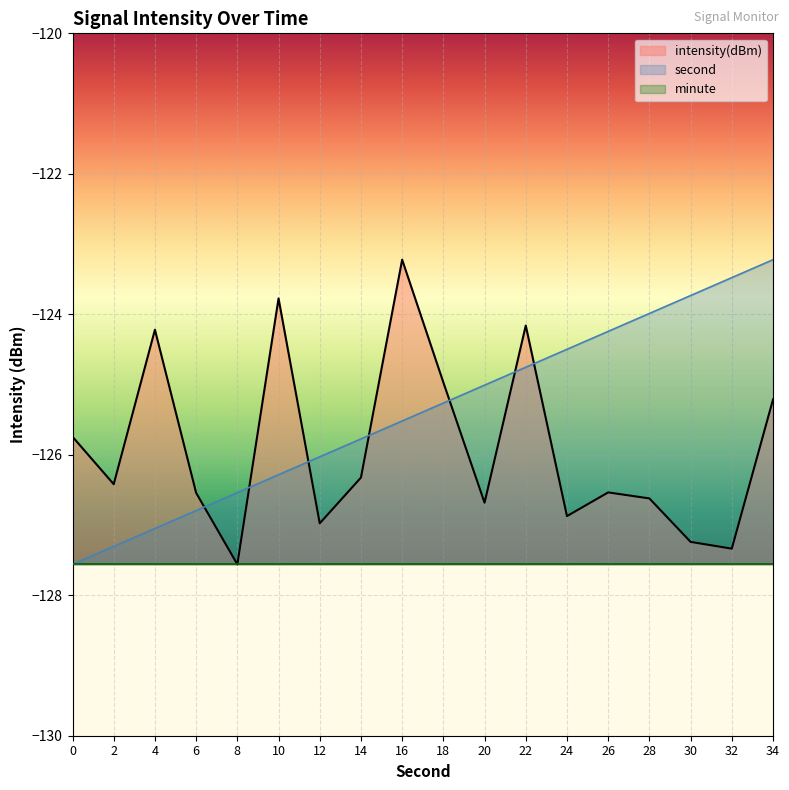

Rank the categories by second value from lowest to highest.

0, 2, 4, 6, 8, 10, 12, 14, 16, 18, 20, 22, 24, 26, 28, 30, 32, 34